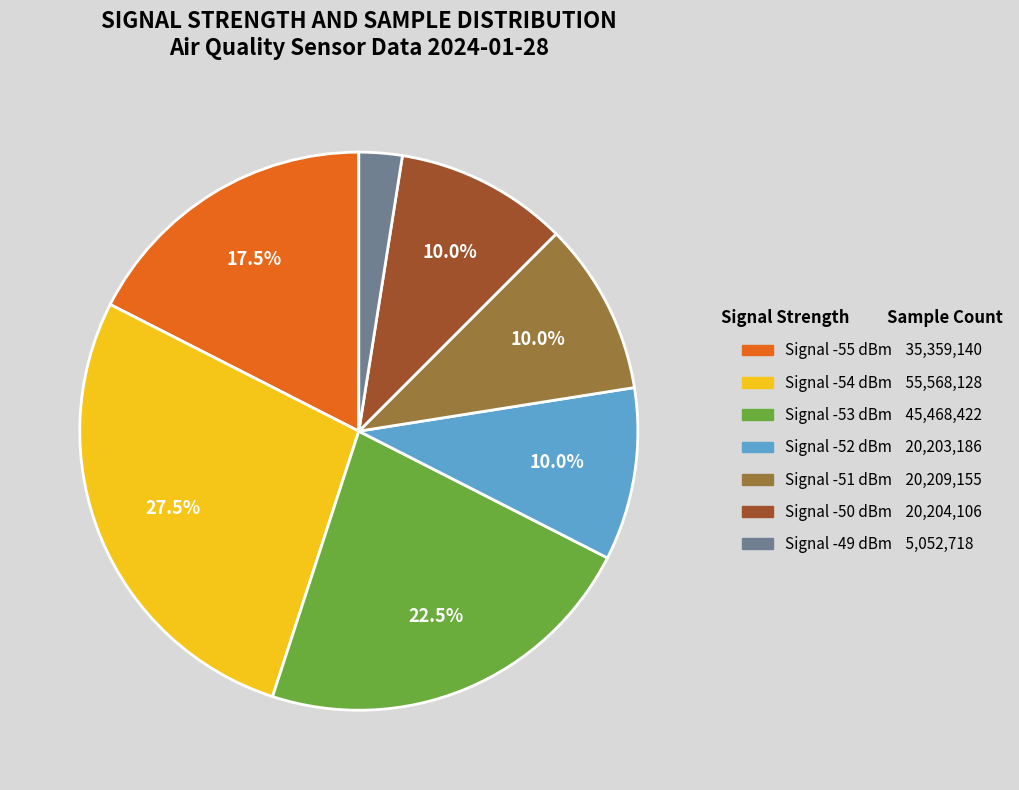

Is there any slice that represents more than half of the pie?

No